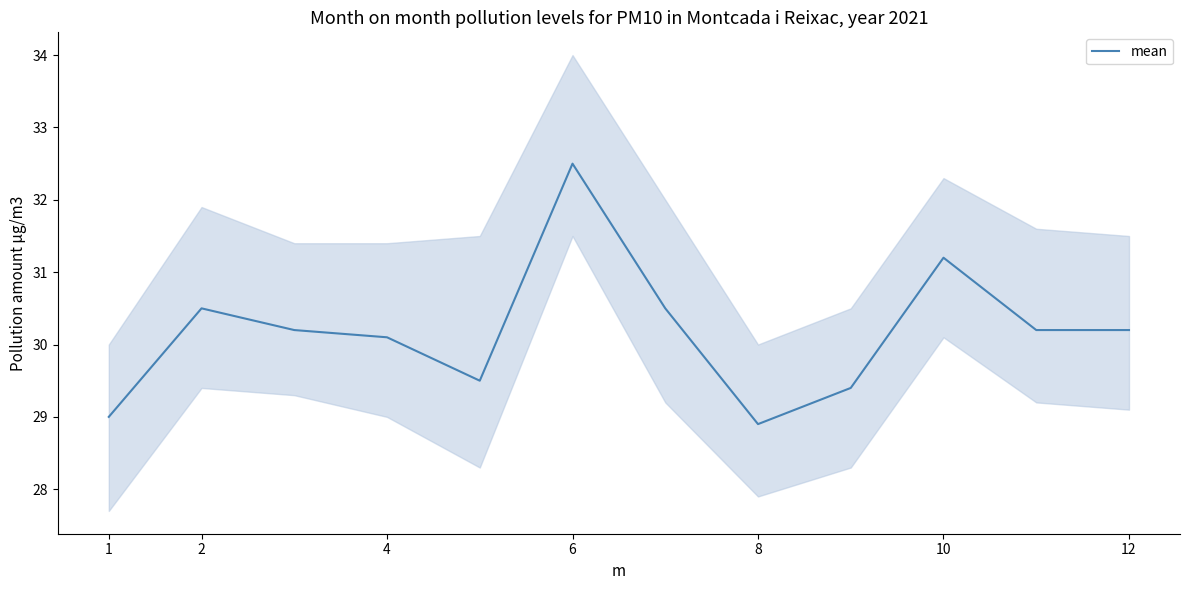

True or false: mean has a value of 30.5 at 2.

True